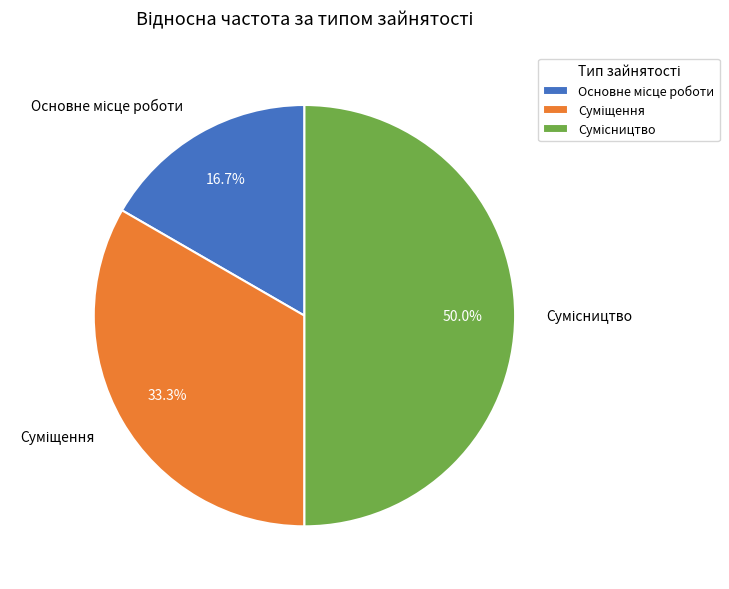

Between Суміщення and Сумісництво, which is larger?

Сумісництво